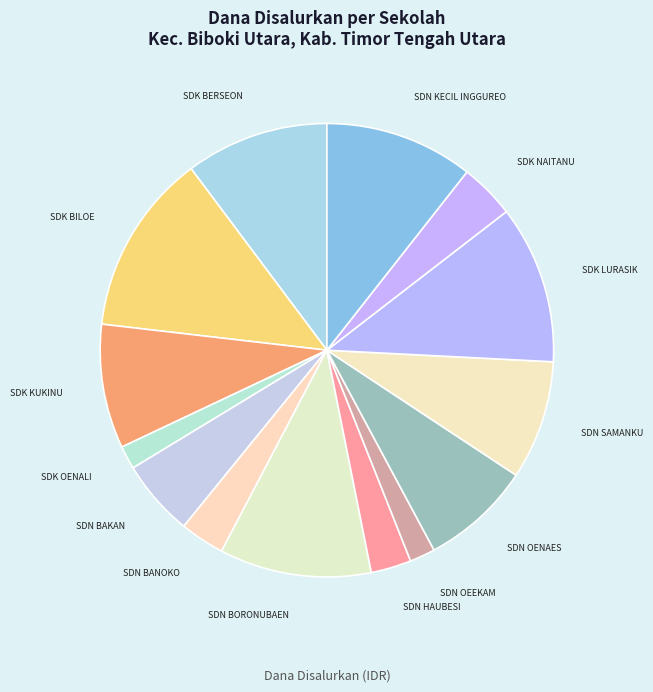

Count the number of slices in the pie.

14